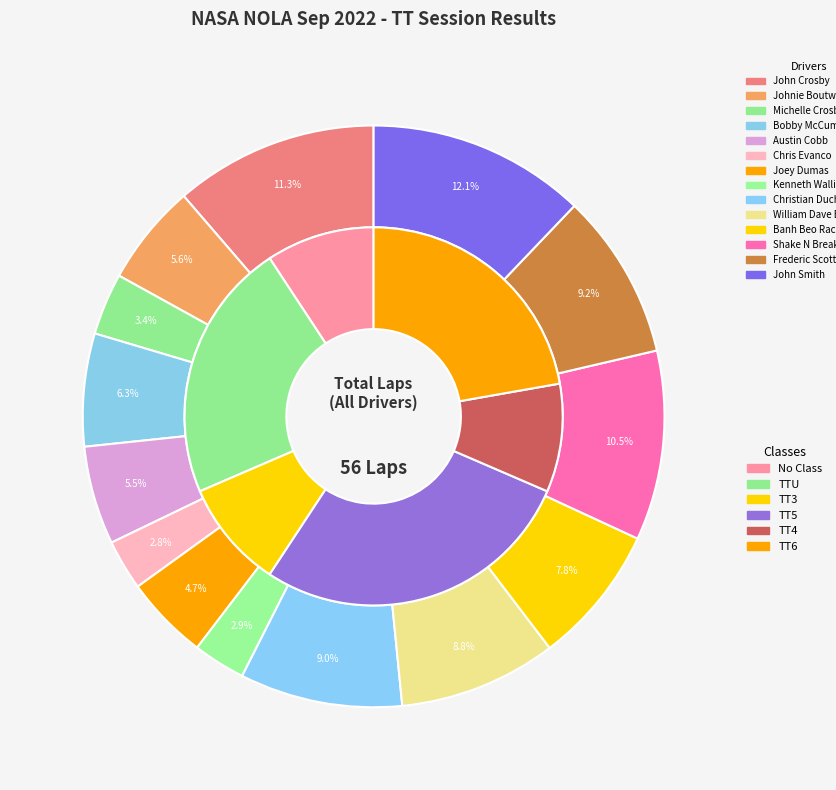

True or false: William Dave Evans accounts for 1% of the total.

False